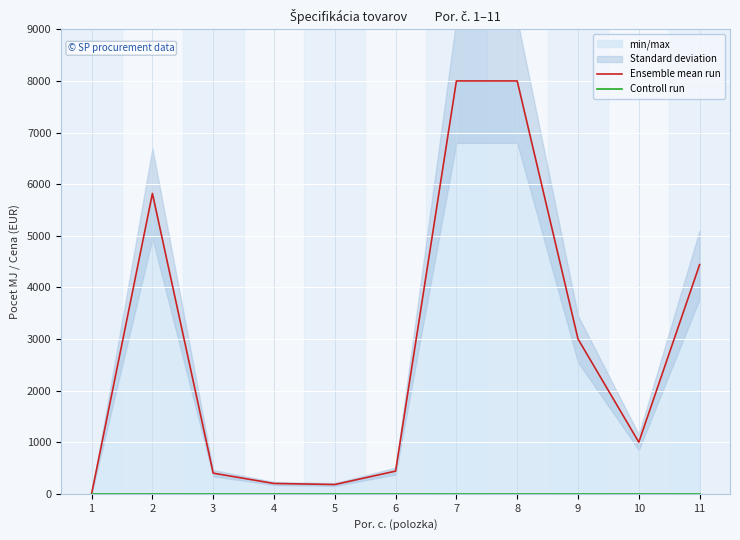

Between 7 and 2, which is larger?

7